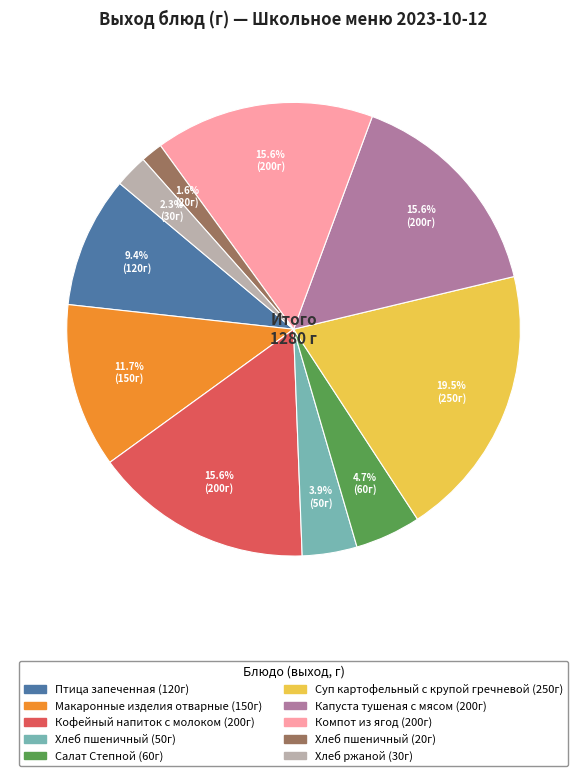

Is there a majority slice in this chart?

No